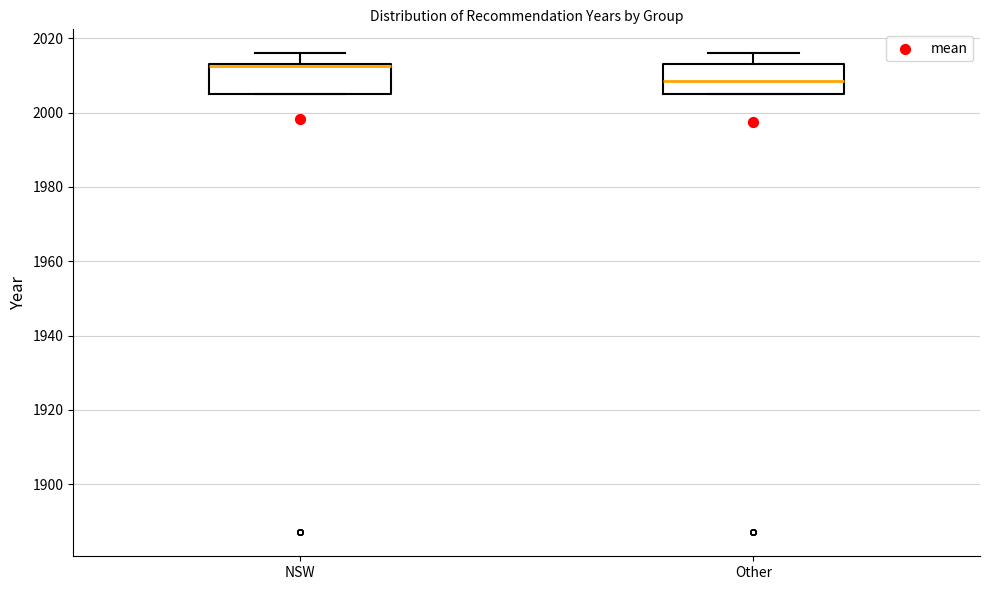

Where is the lower edge of the box for Other on the y-axis? The values are not printed on the chart, so give them approximately, as read against the axis.

2006